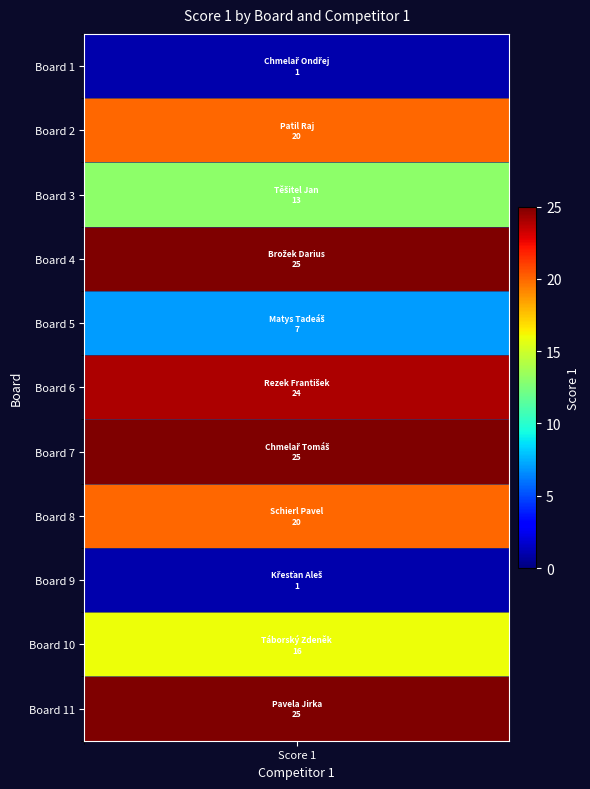

What is the maximum value shown in the chart?

25